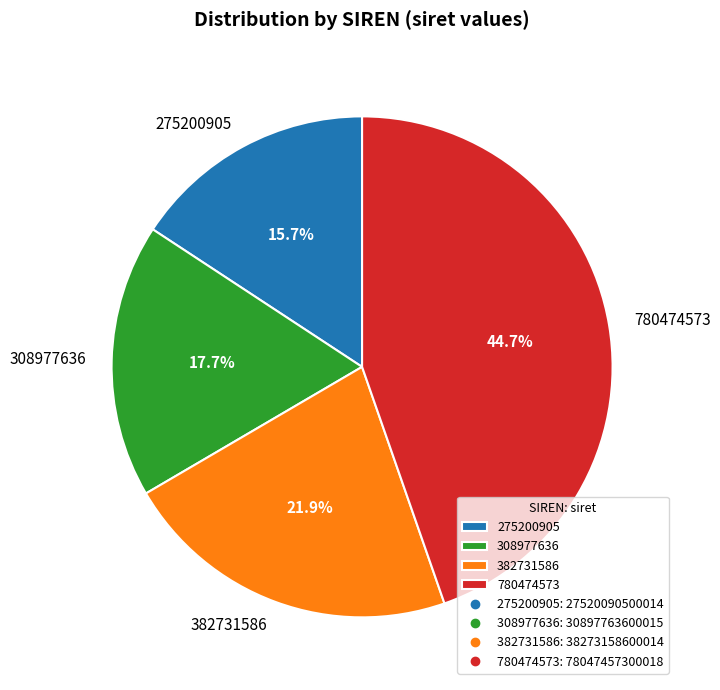

Which category has the smallest portion of the pie?

275200905